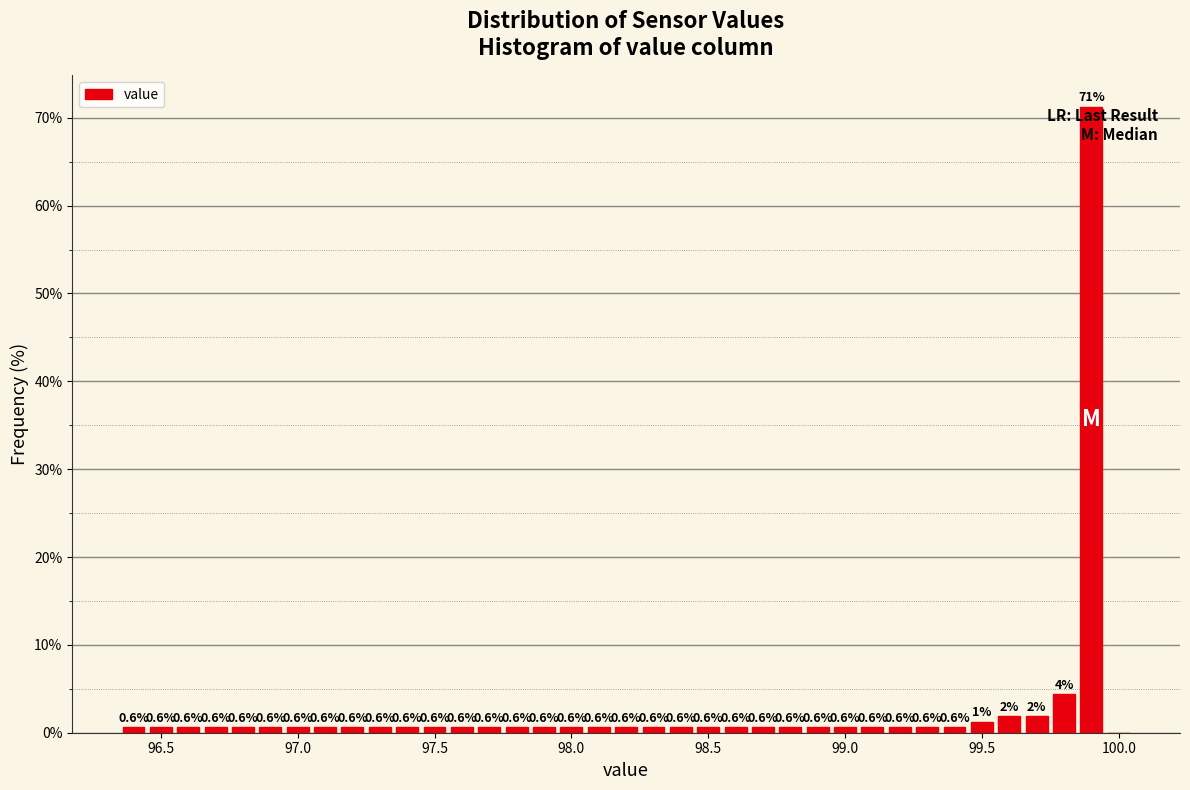

Read against the x-axis, roughly where is the centre of the tallest bar?

99.90